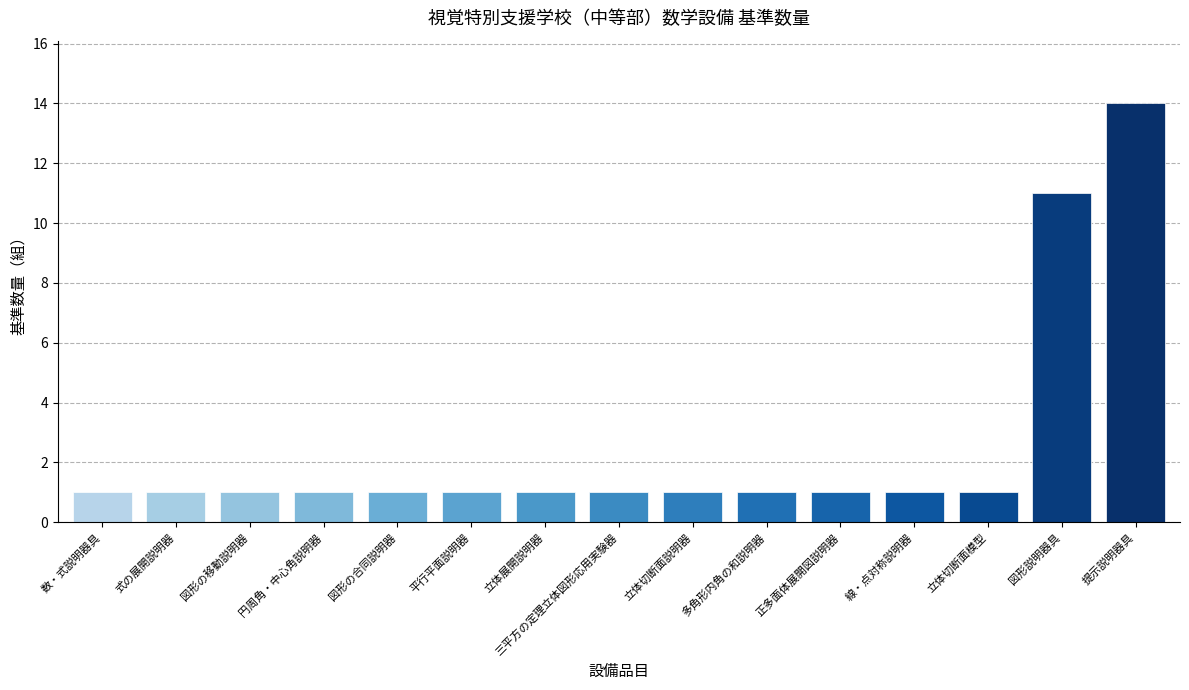

Does the chart contain stacked bars?

No